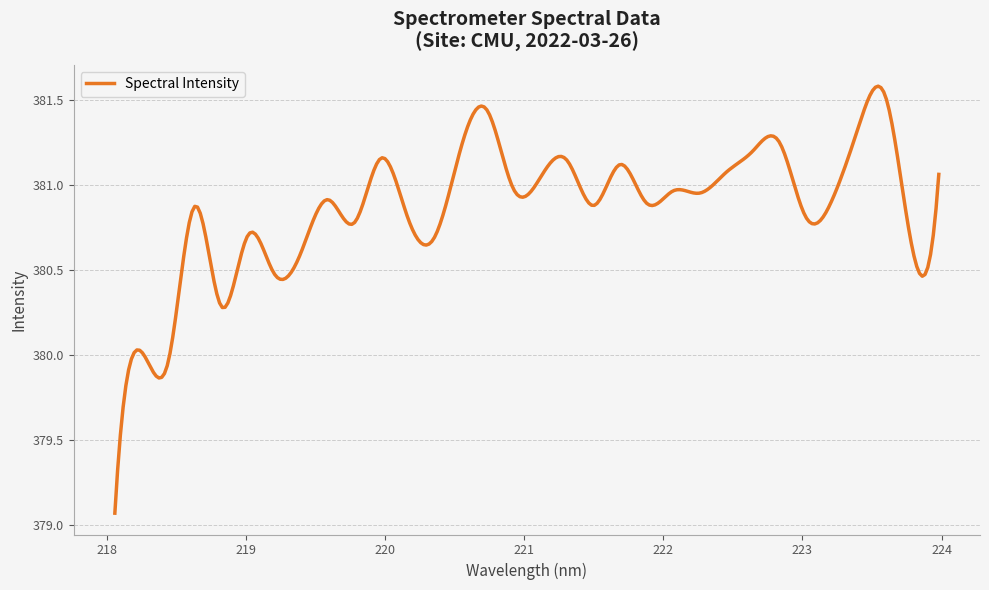

List the labels in order of value, smallest first.

218.0596, 218.442, 218.2508, 218.8244, 219.2067, 219.3979, 223.7895, 220.3533, 219.0156, 219.7801, 223.0264, 220.1623, 218.6332, 221.4993, 221.8812, 219.589, 223.2172, 222.263, 222.0721, 220.9264, 221.1174, 223.9802, 222.4538, 221.6902, 221.3083, 219.9712, 222.6447, 220.5444, 222.8355, 223.408, 220.7354, 223.5987